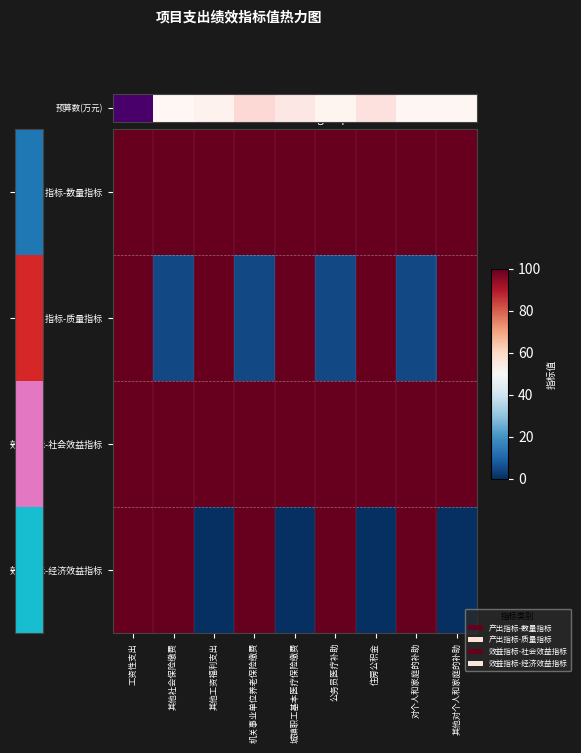

What is the difference between the highest and lowest values at 对个人和家庭的补助?

95.0